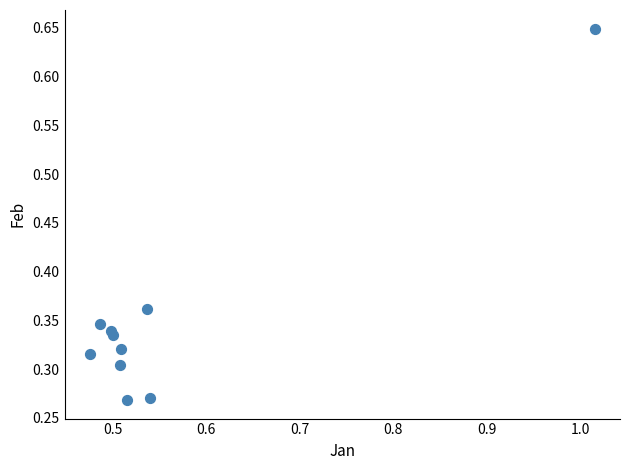

What is the range of X values (max minus min)?

0.5